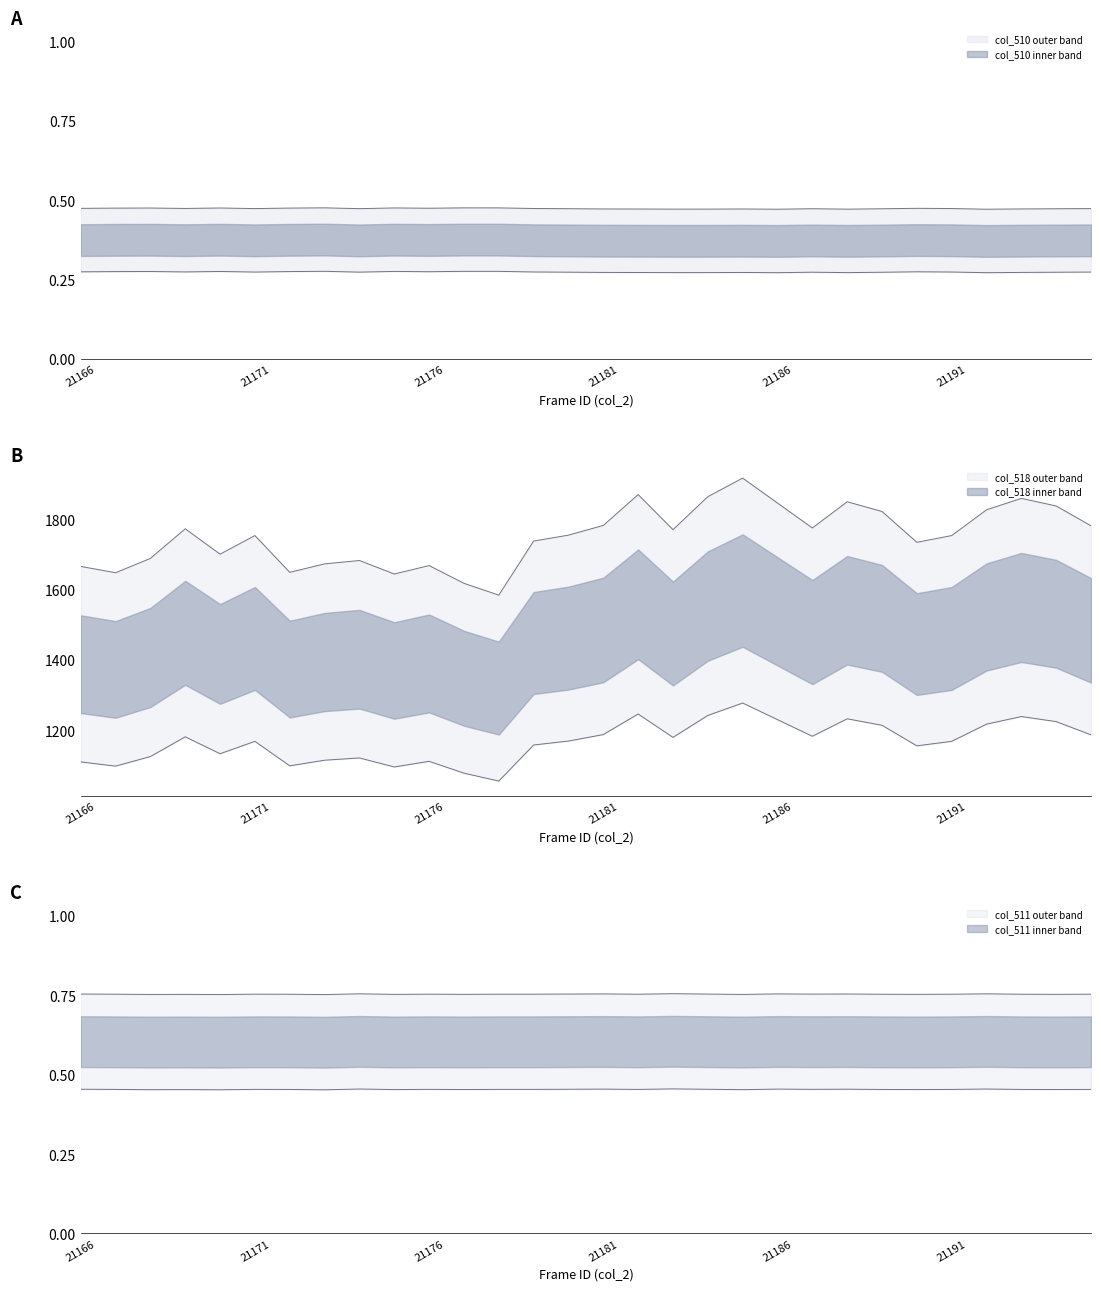

True or false: col_510 has more than 2 points higher than both neighbors.

True